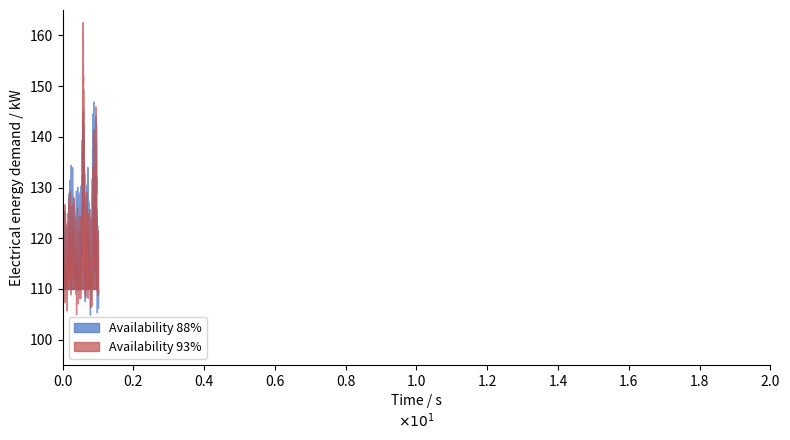

What is the maximum value for Availability 93%?

162.6